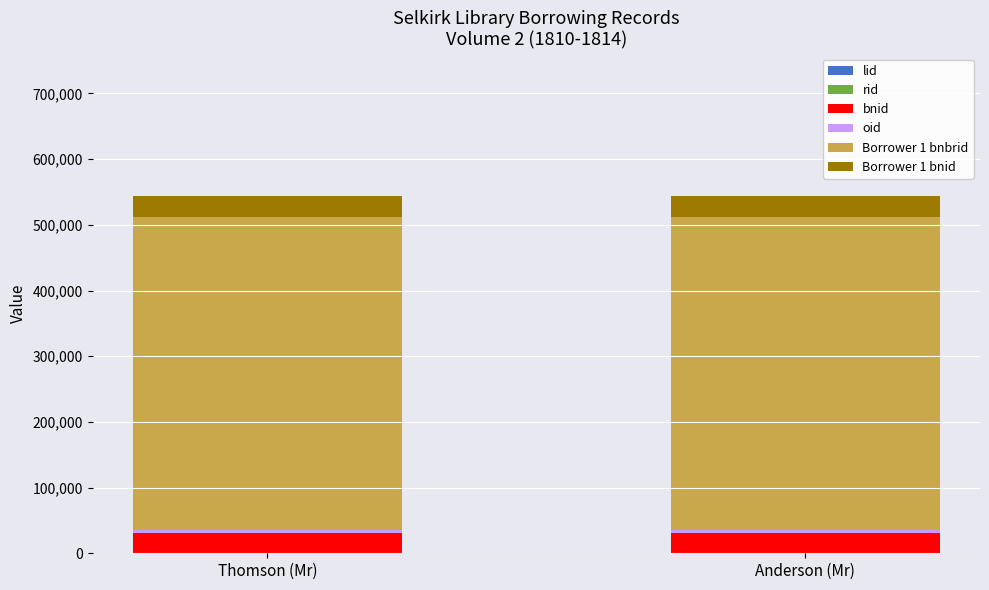

Does the chart contain stacked bars?

Yes